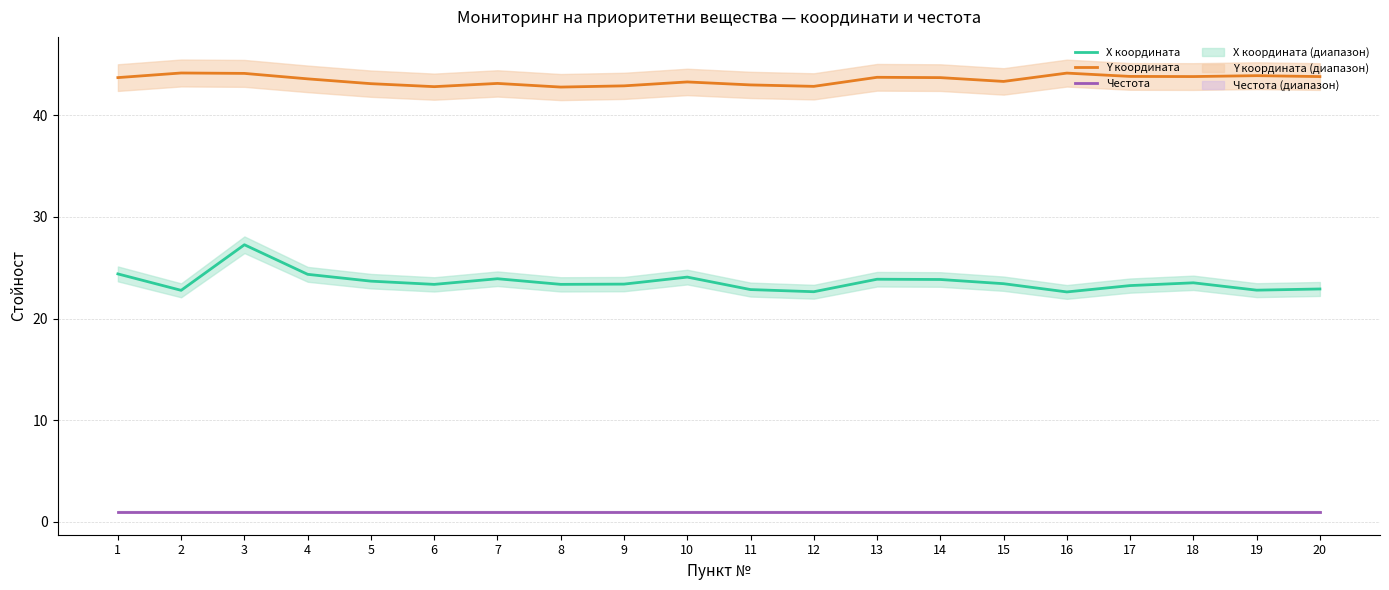

True or false: Y координата has a value of 43.8 at 17.

True